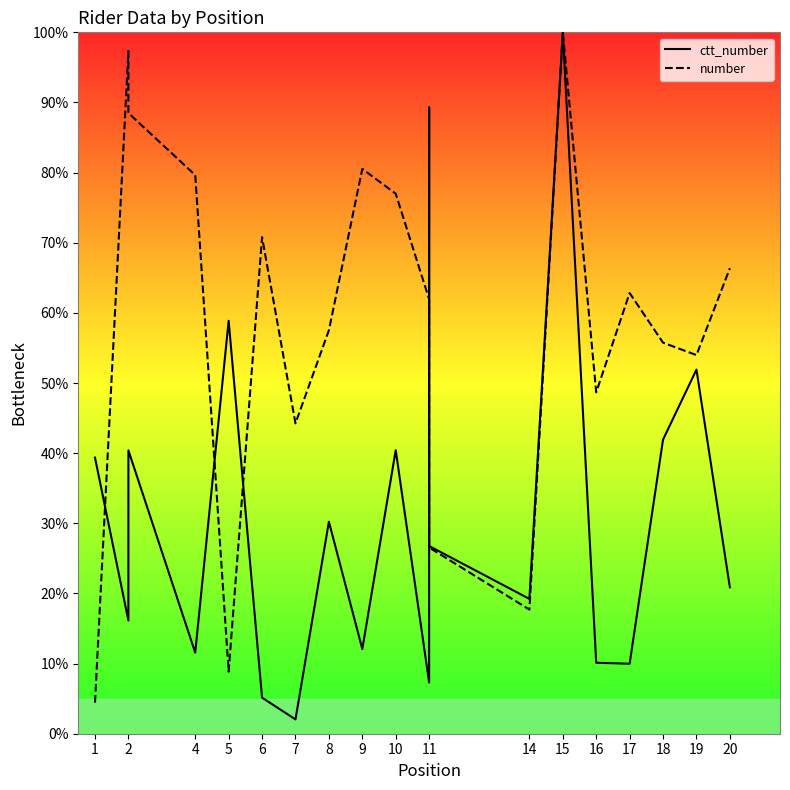

Is it true that number equals 18.8 at 16?

False